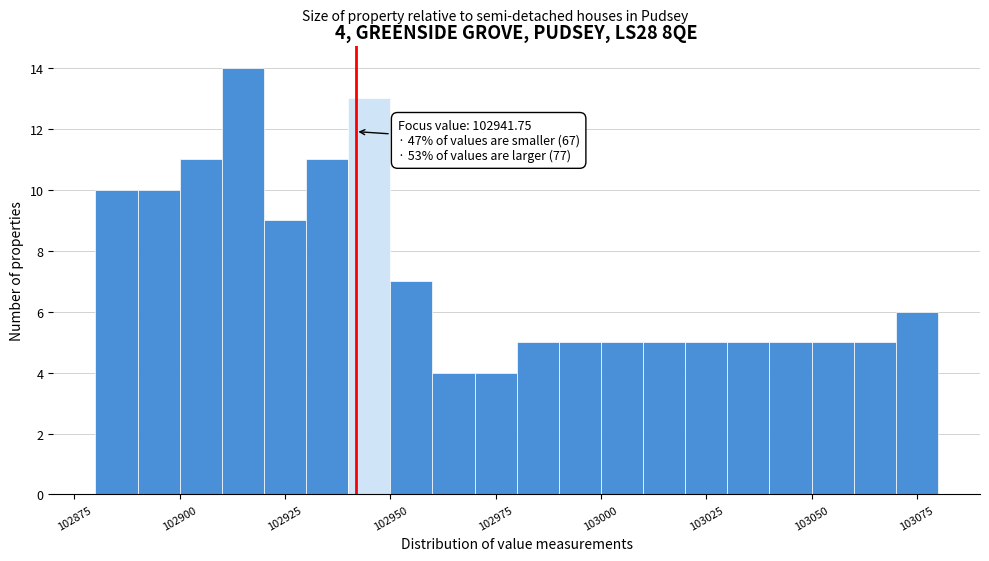

Read against the x-axis, roughly where is the centre of the tallest bar?

102915